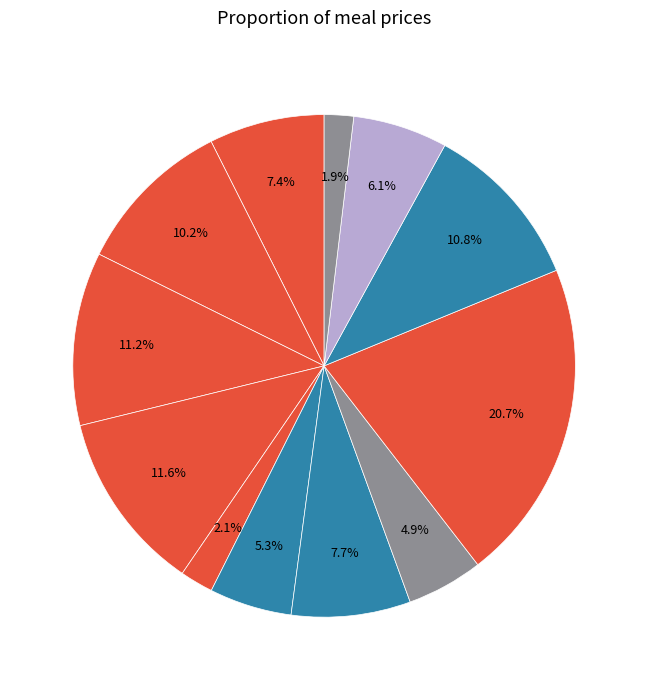

What is the smallest slice in the pie chart?

Хлеб ржаной